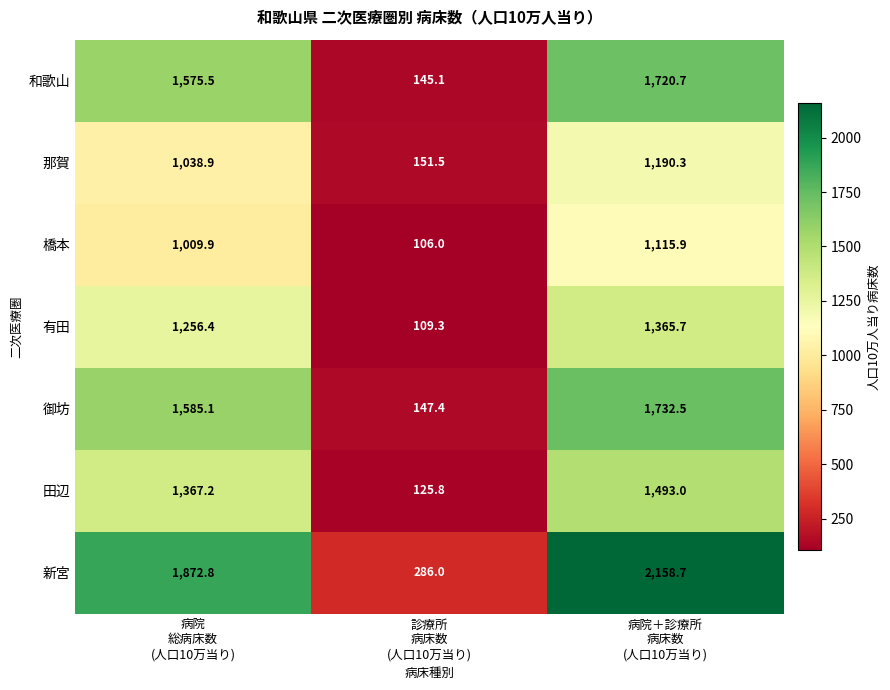

What is the smallest value displayed?

106.0